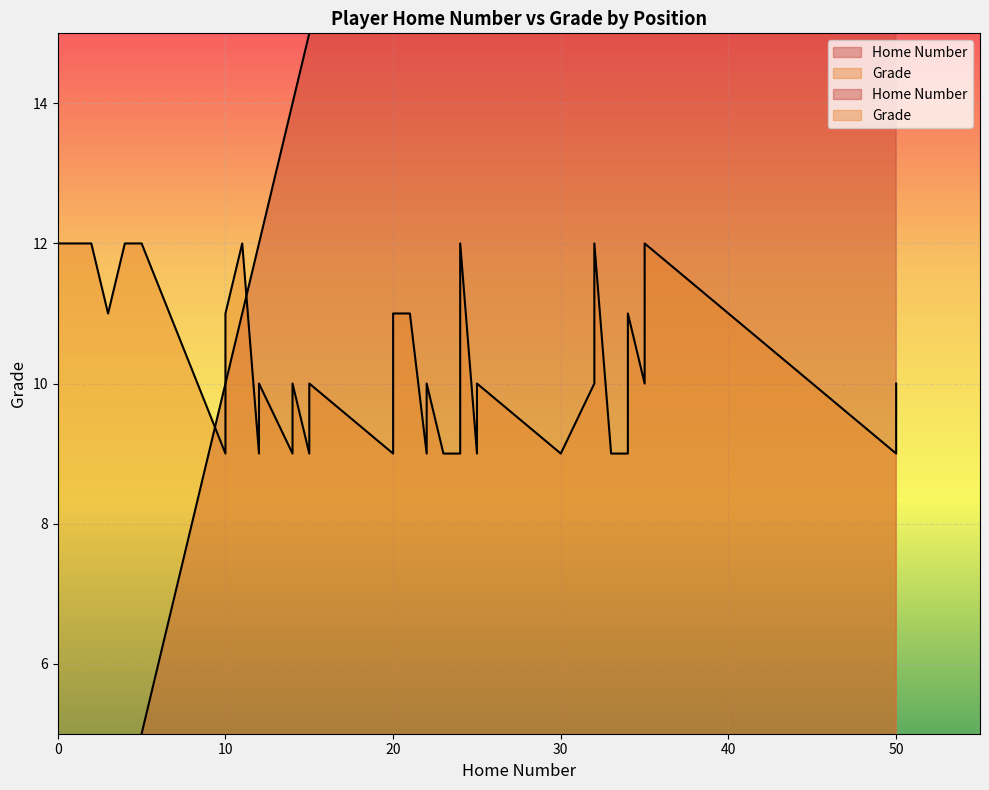

True or false: Grade has a value of 3 at 14.

False